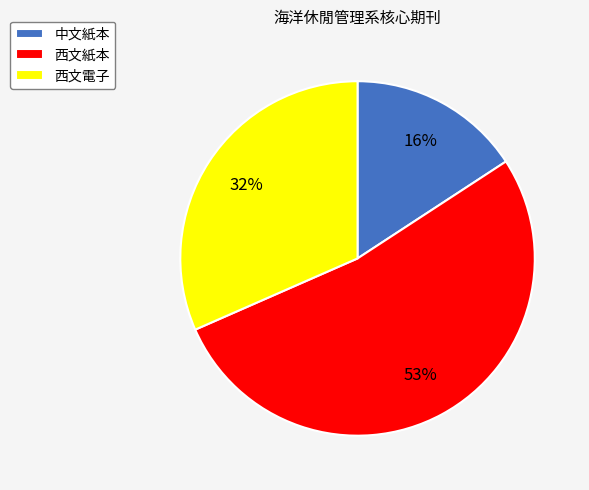

To the nearest percent, what portion does 西文電子 represent?

32%